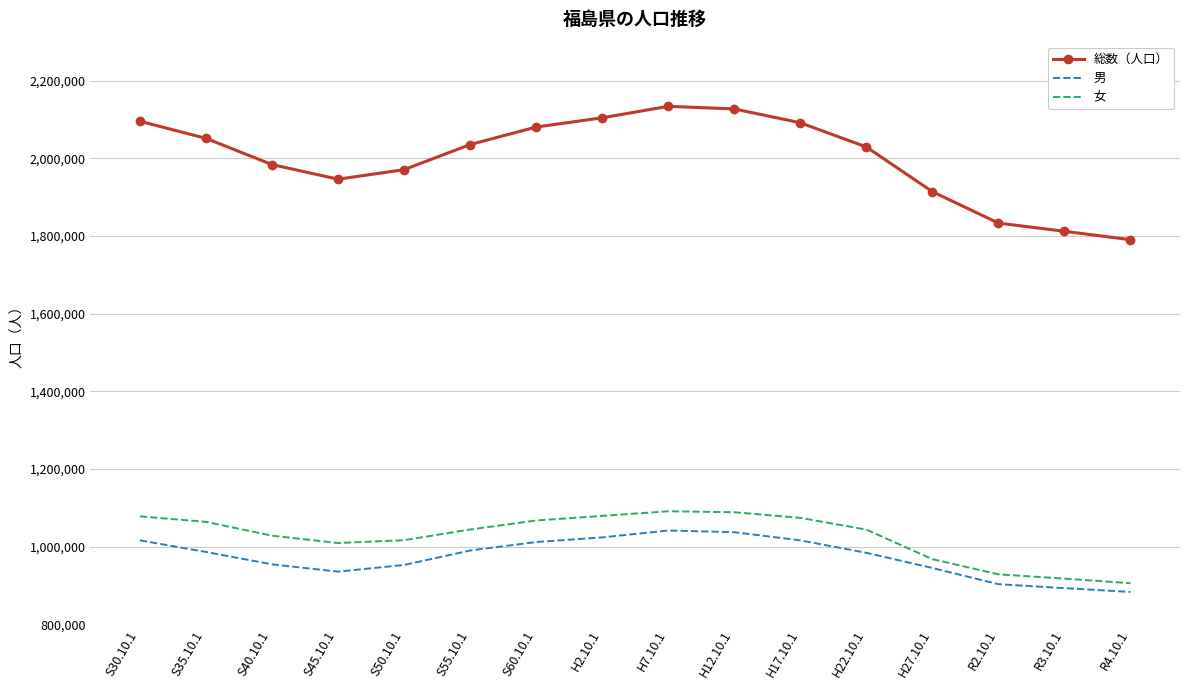

At S50.10.1, list the series in order from smallest to largest.

男, 女, 総数（人口）